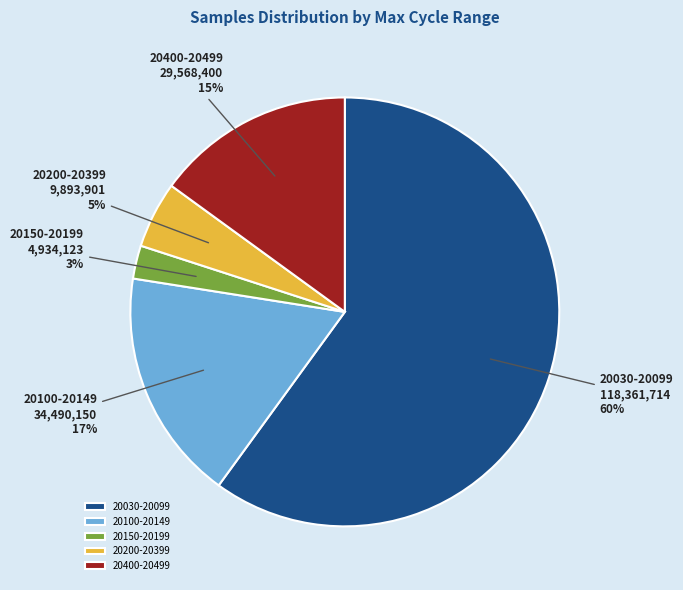

To the nearest percent, what percentage of the pie is 20400-20499?

15%